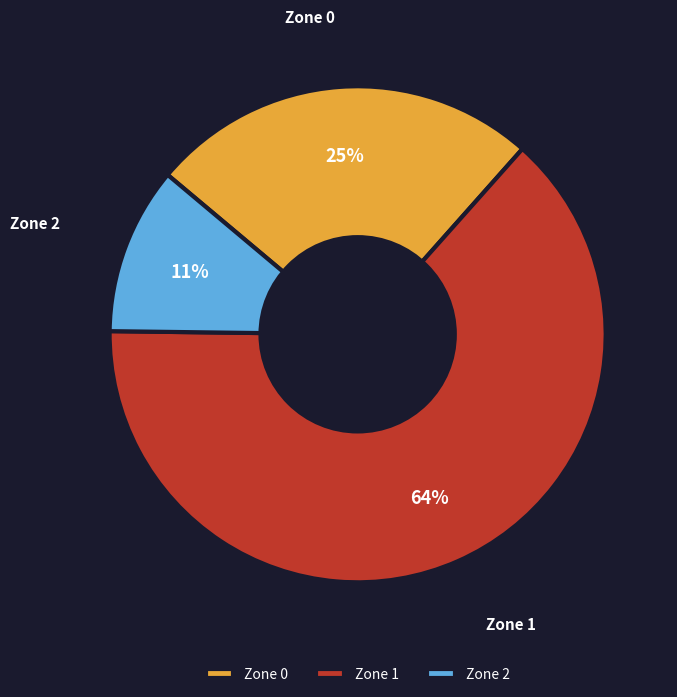

Approximately how many times larger is the value at Zone 1 compared to Zone 2?

5.8